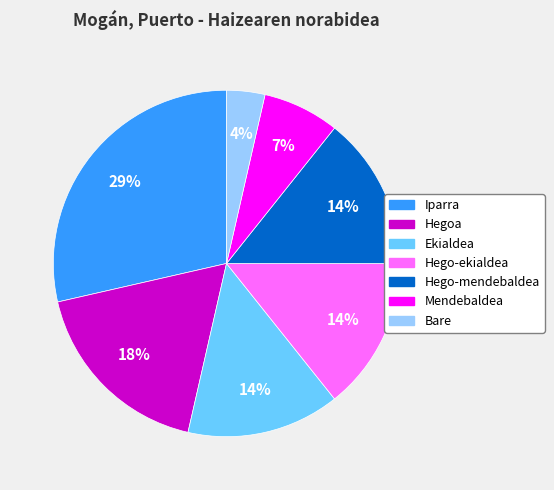

True or false: Hego-ekialdea accounts for 20% of the total.

False